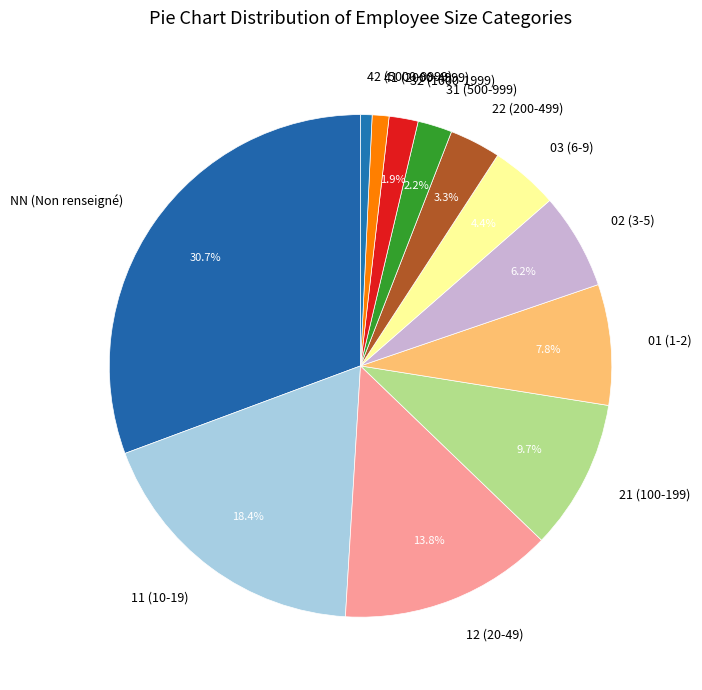

Which has a higher value, 02 (3-5) or 21 (100-199)?

21 (100-199)